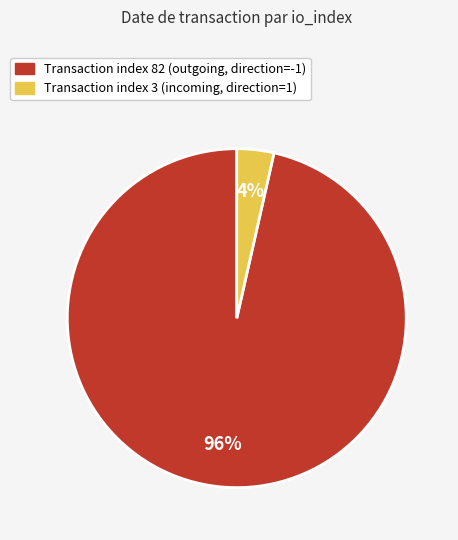

Is there any slice that represents more than half of the pie?

Yes